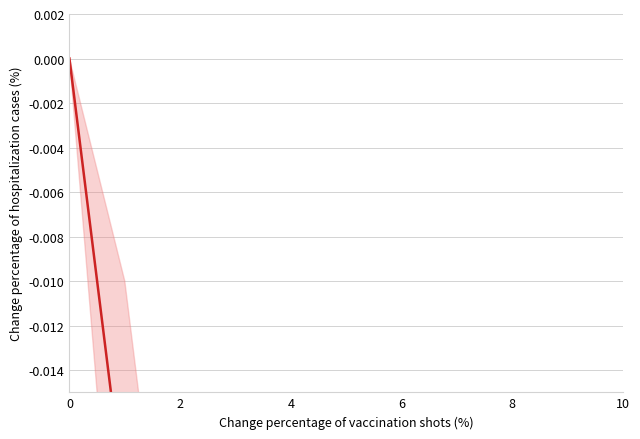

What is the label of the 8th point from the left?

7